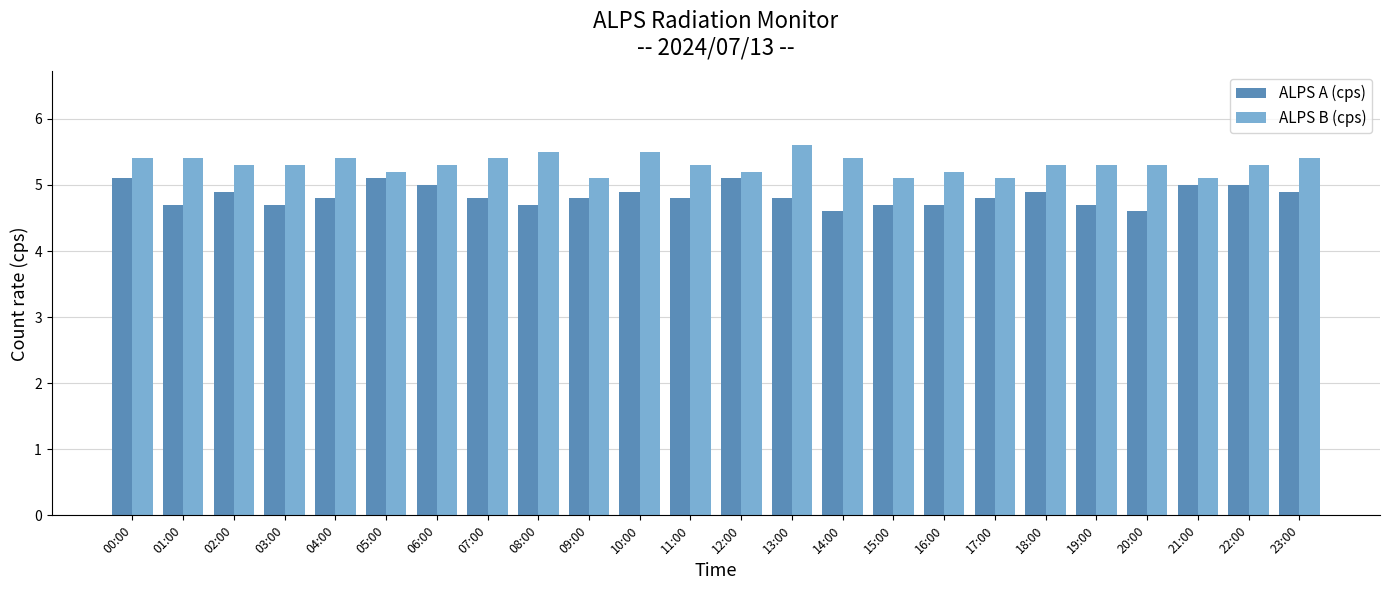

What value does the ALPS A (cps) series have at 15:00?

4.7